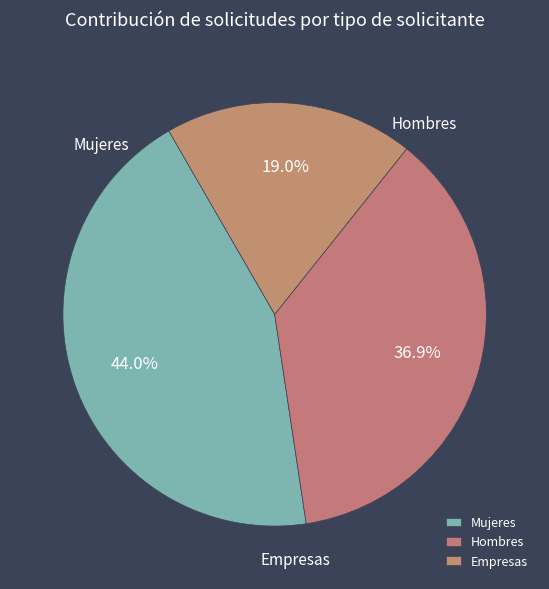

What is the change in value from Hombres to Empresas?

-15